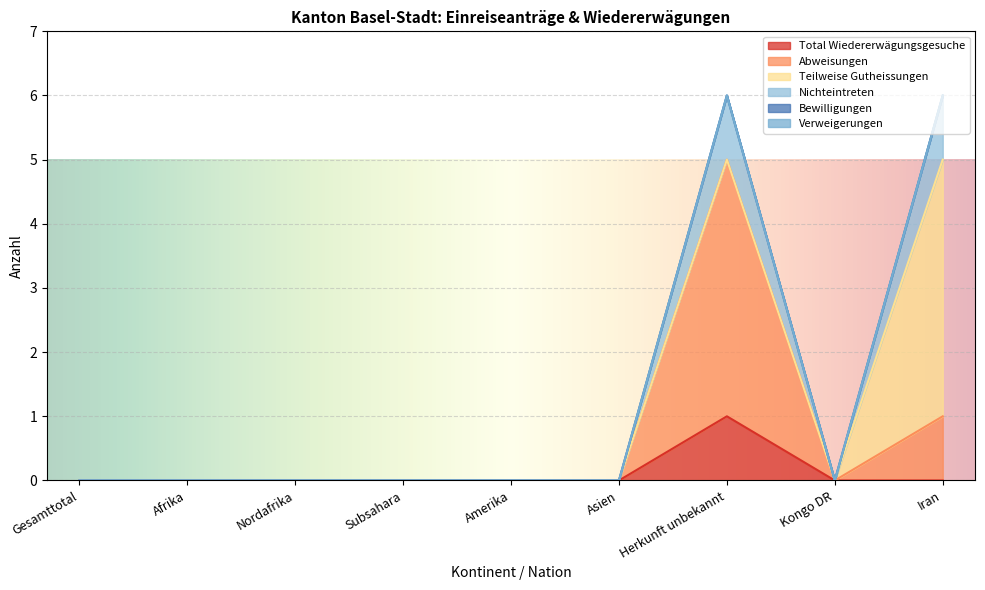

Between Gesamttotal and Amerika, which series saw the biggest shift?

Total Wiedererwägungsgesuche